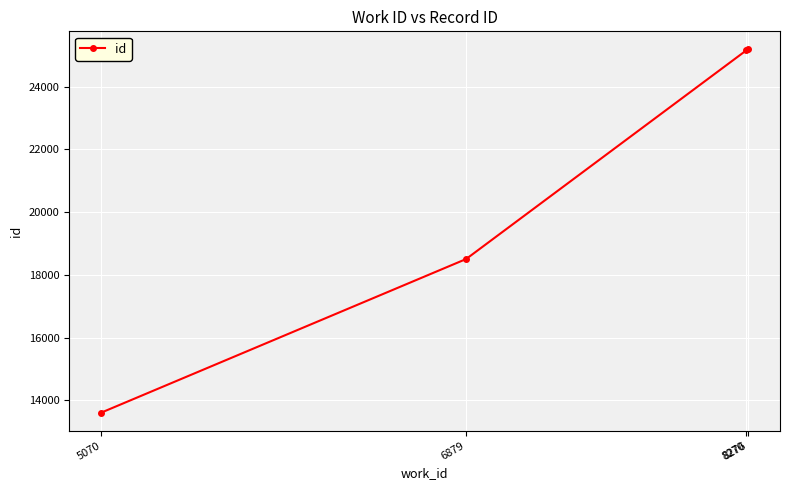

What is the minimum value shown in the chart?

13609